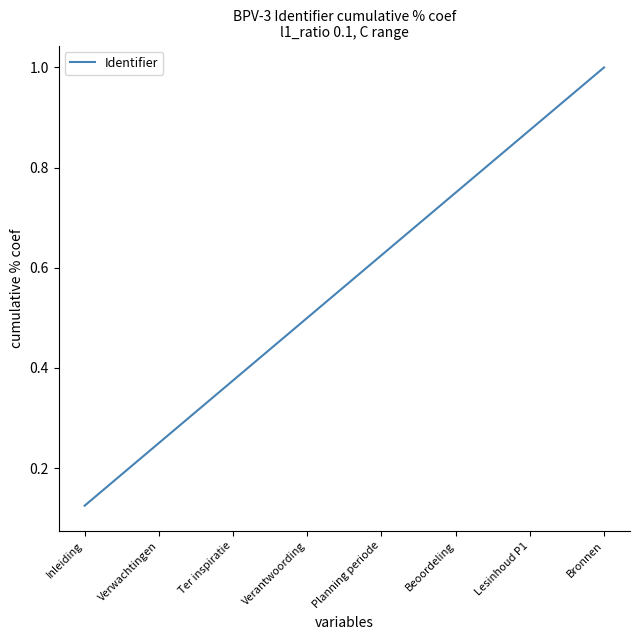

True or false: the data has more than 0 interior local peaks.

False